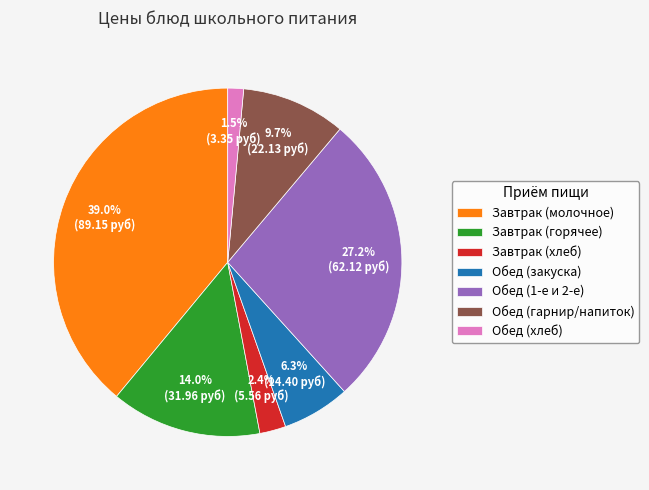

Combined, do Завтрак (горячее) and Завтрак (молочное) account for over 50%?

Yes